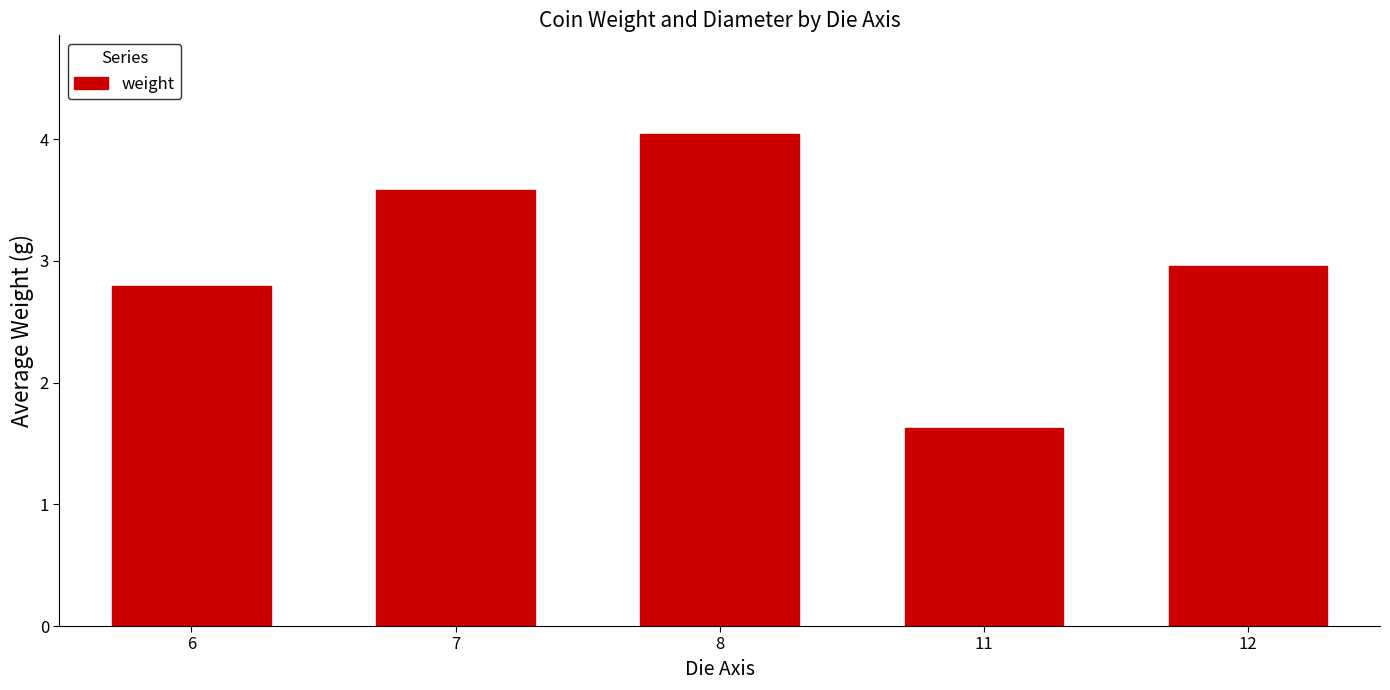

Reading left to right, transcribe all the data shown in this chart.

2.8	3.6	4.0	1.6	3.0